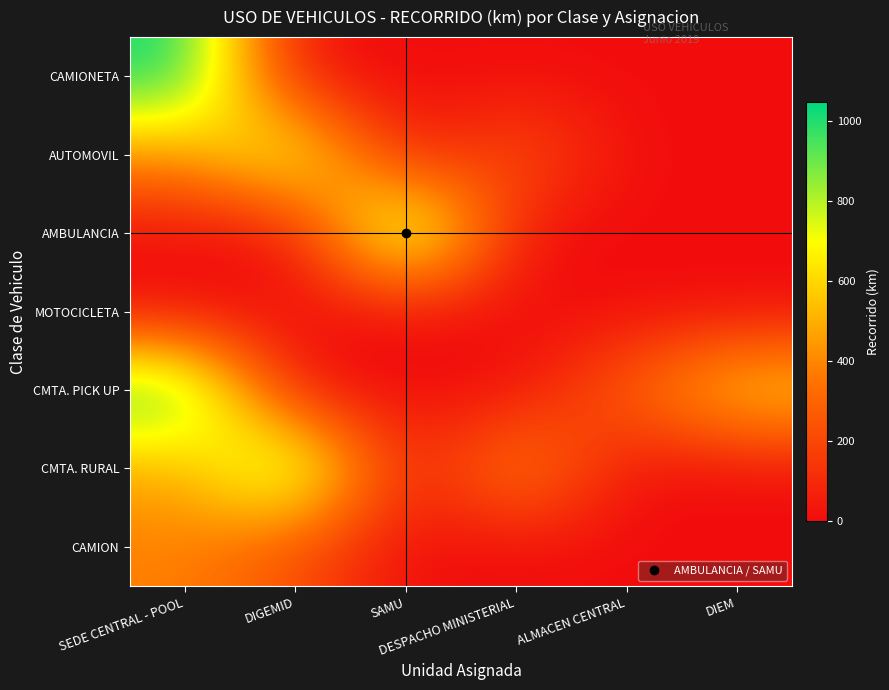

At ALMACEN CENTRAL, list the series in order from largest to smallest.

CMTA. PICK UP, CAMIONETA, AUTOMOVIL, AMBULANCIA, MOTOCICLETA, CMTA. RURAL, CAMION